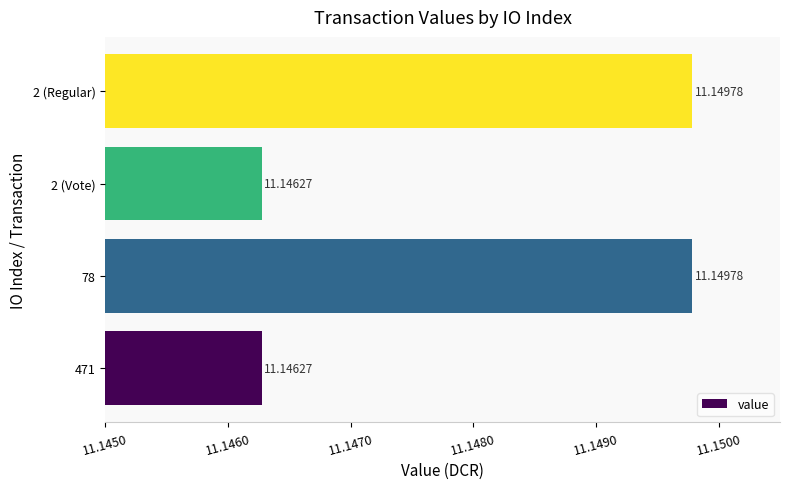

What is the average value?

11.1